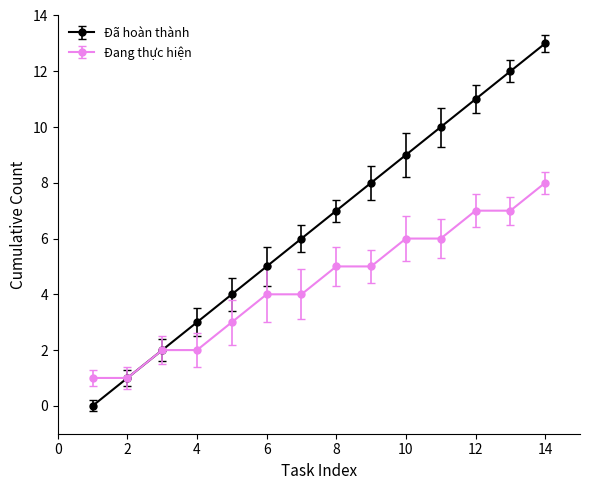

What is the greatest value displayed?

13